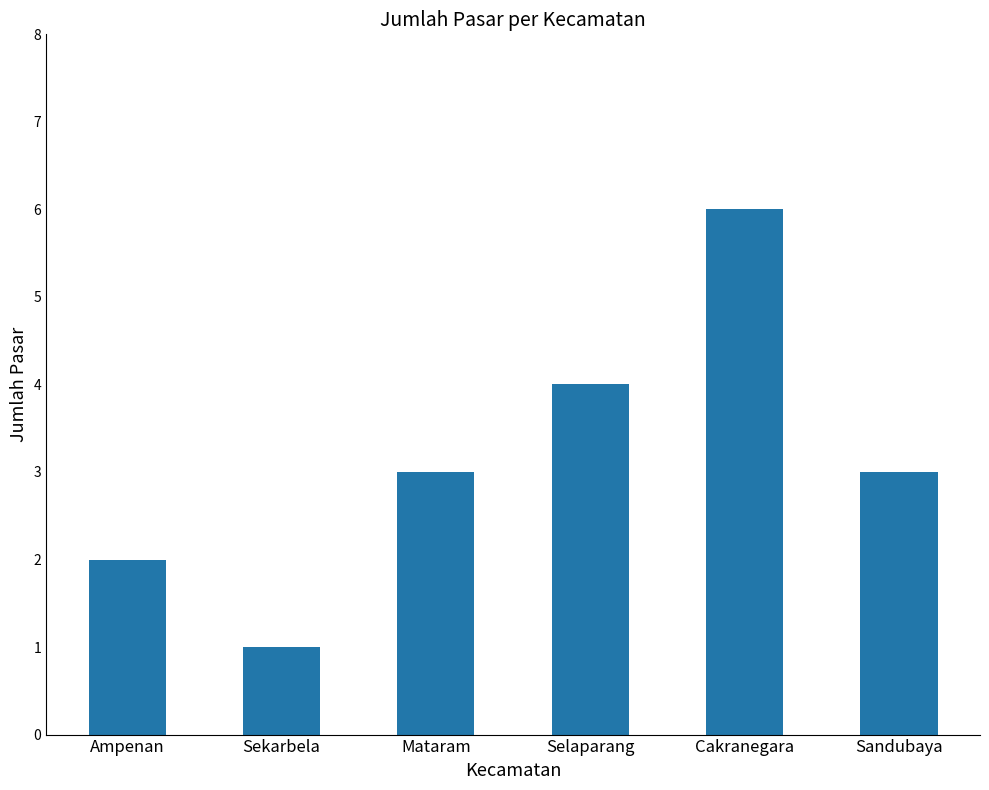

What is the greatest value displayed?

6